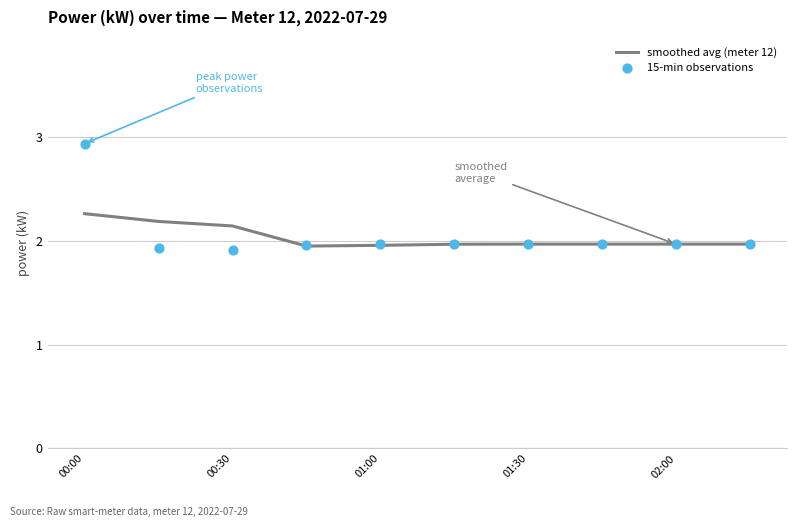

Which series has the largest total across all categories?

15-min observations